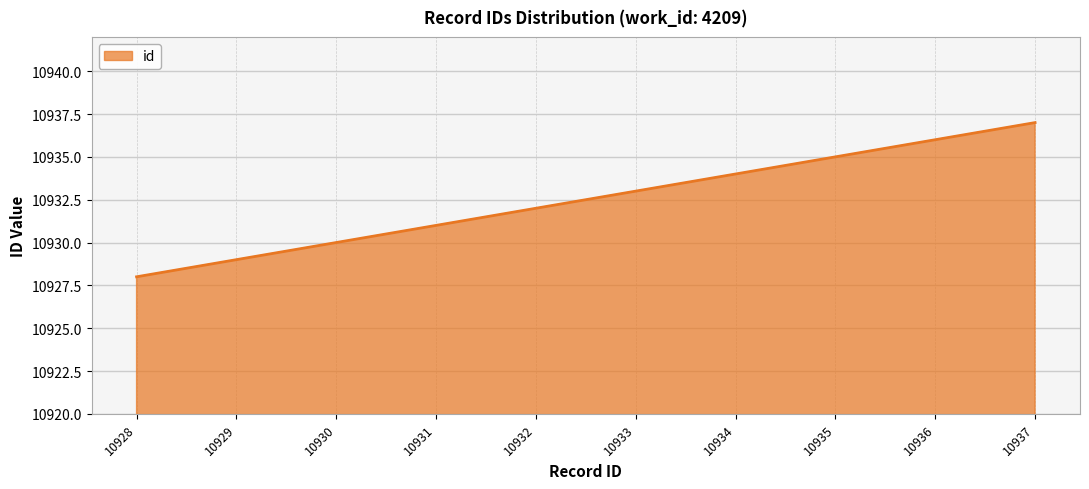

What is the change in value from 10933 to 10934?

+1